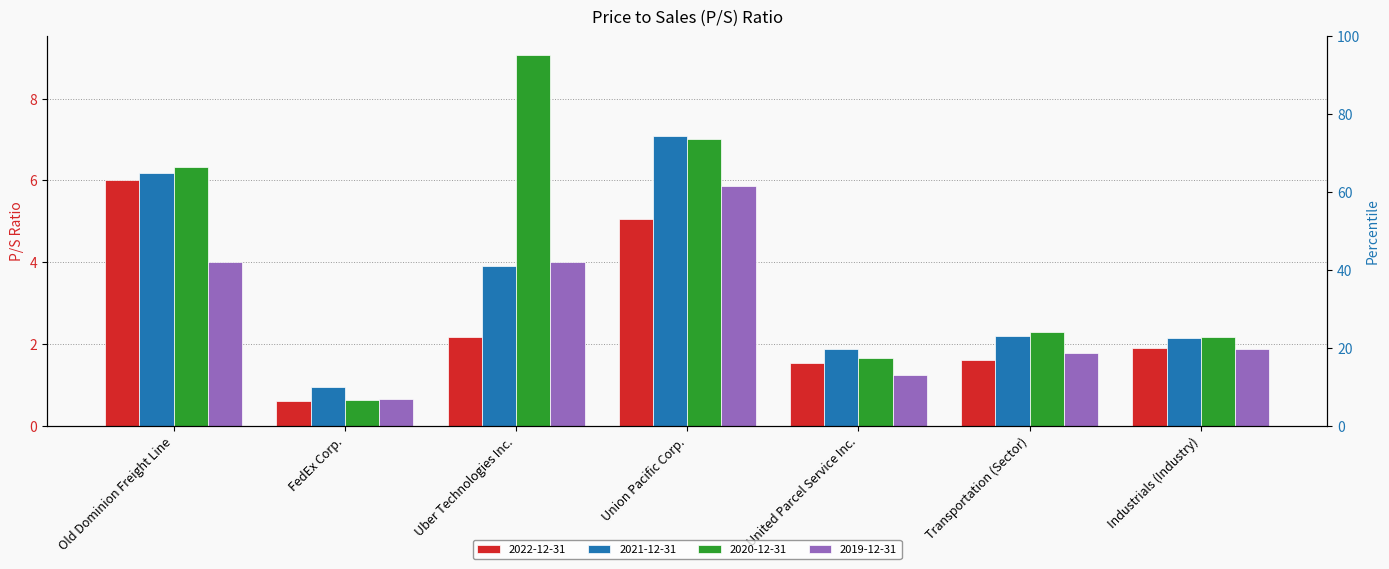

What position from the left is FedEx Corp.?

2